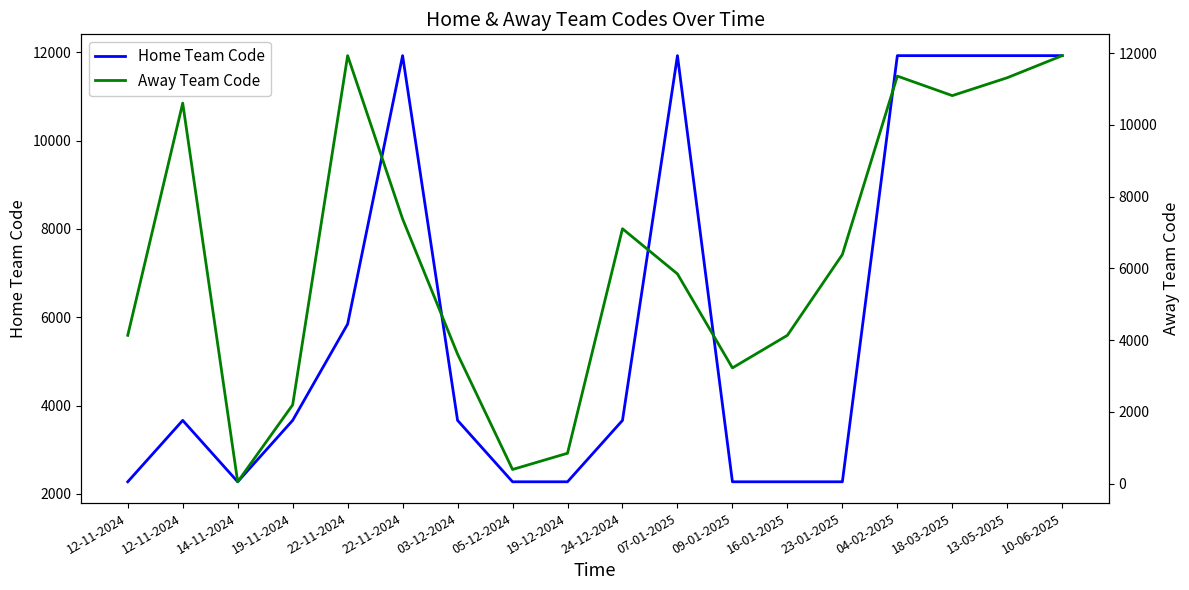

At which category is the sum across all series the highest?

10-06-2025